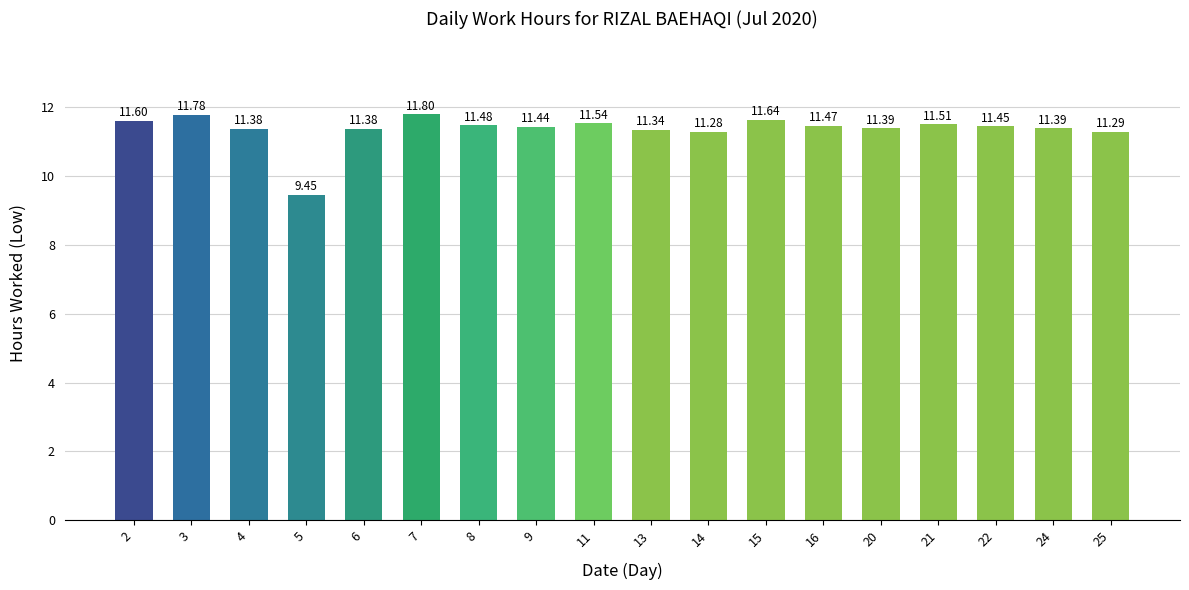

What is the change in value from 3 to 6?

-0.4